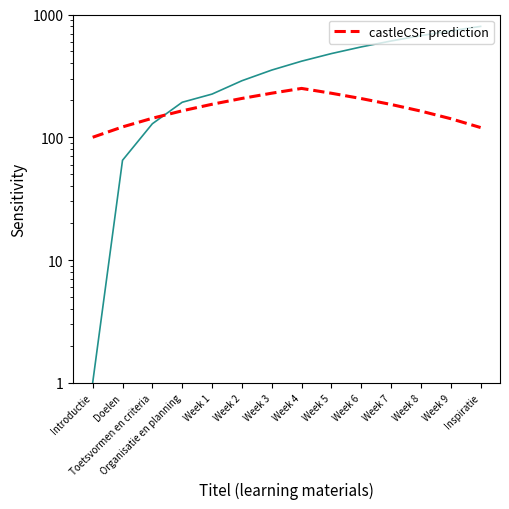

Where does the data first go above 185?

Week 1